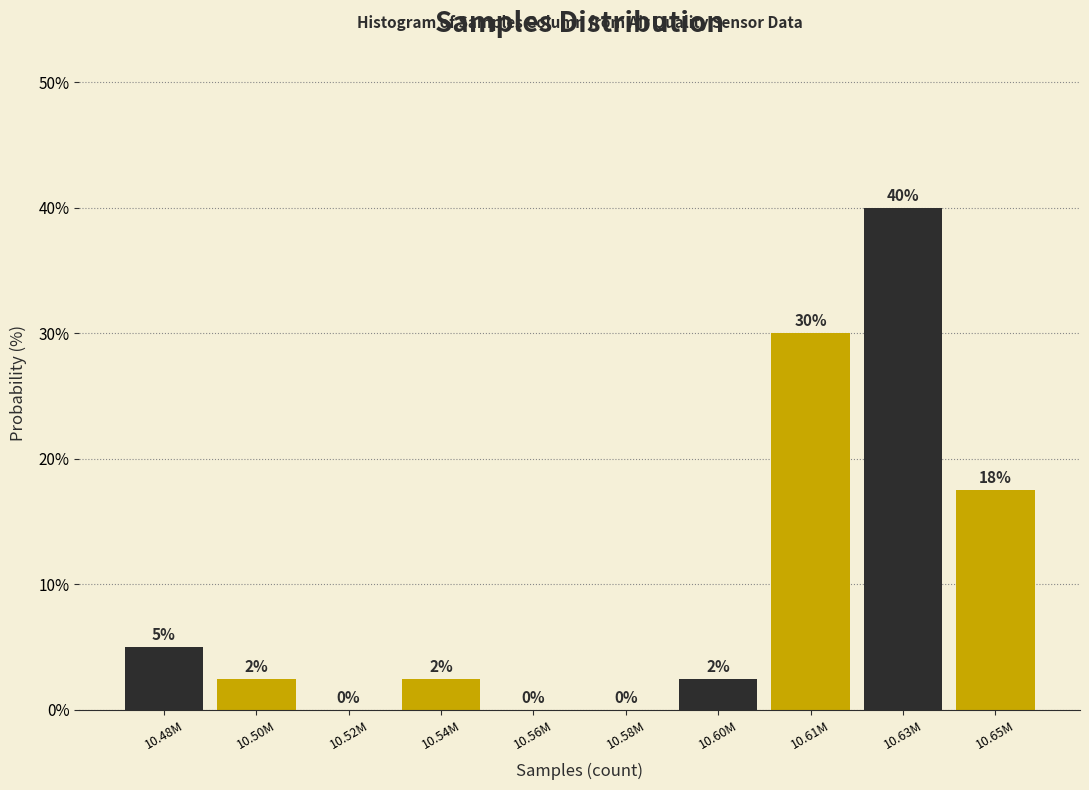

Where does the data first go above 2?

10.48M